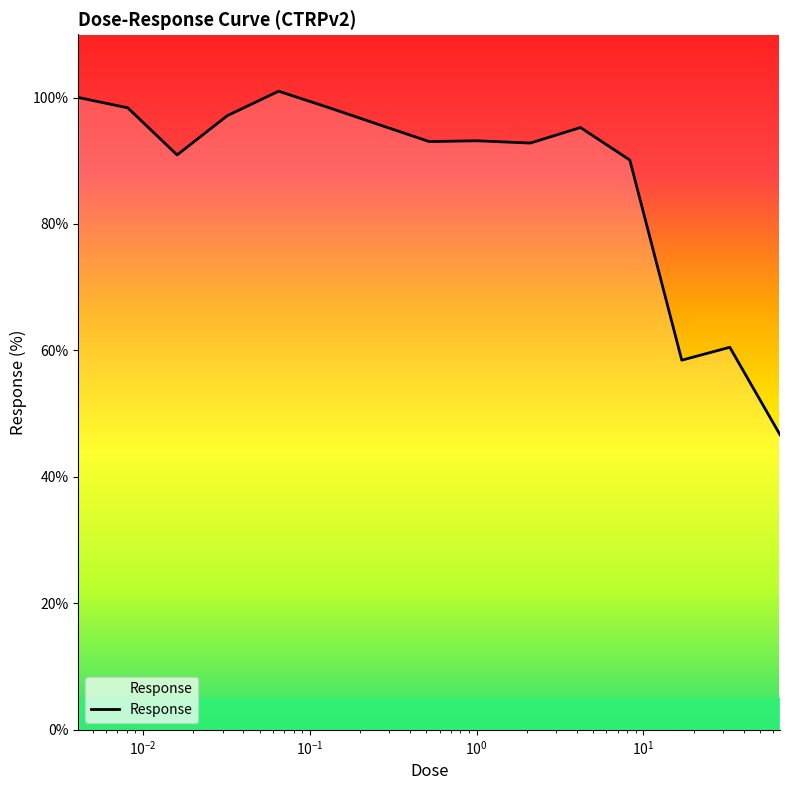

What is the difference between the maximum and minimum values?

54.3